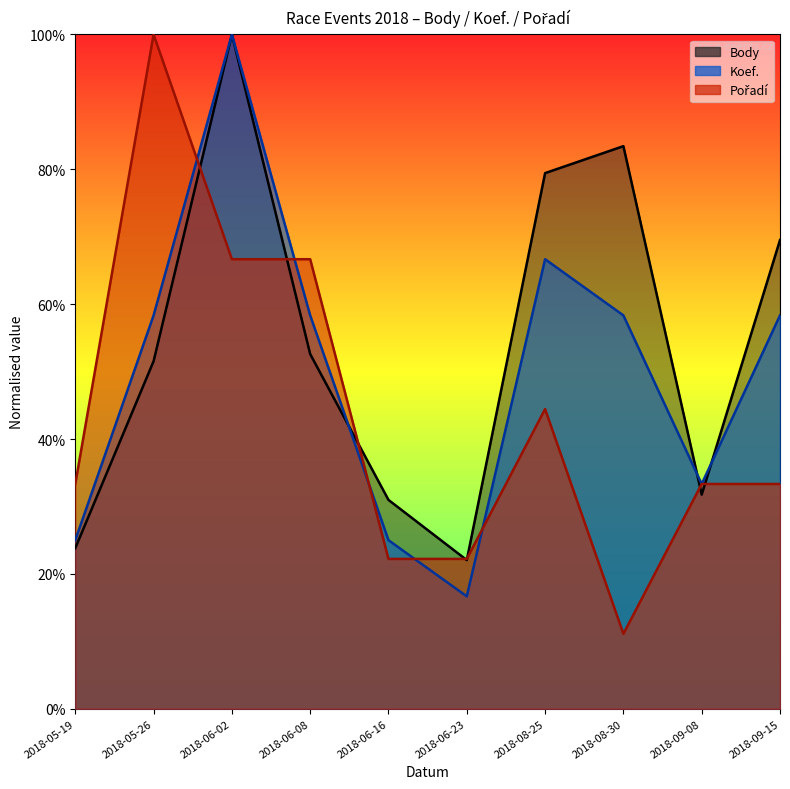

Is it true that Koef. equals 33.3 at 2018-09-08?

True